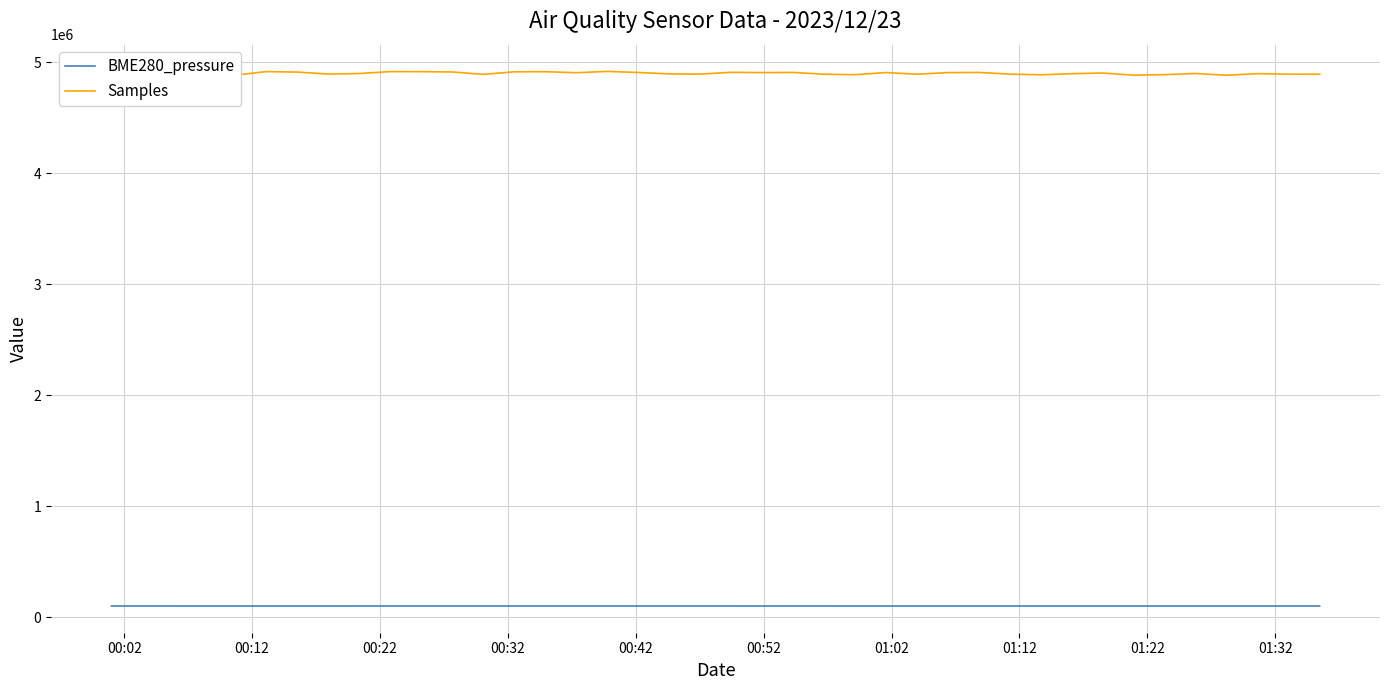

What are all the series names shown in the legend?

BME280_pressure, Samples